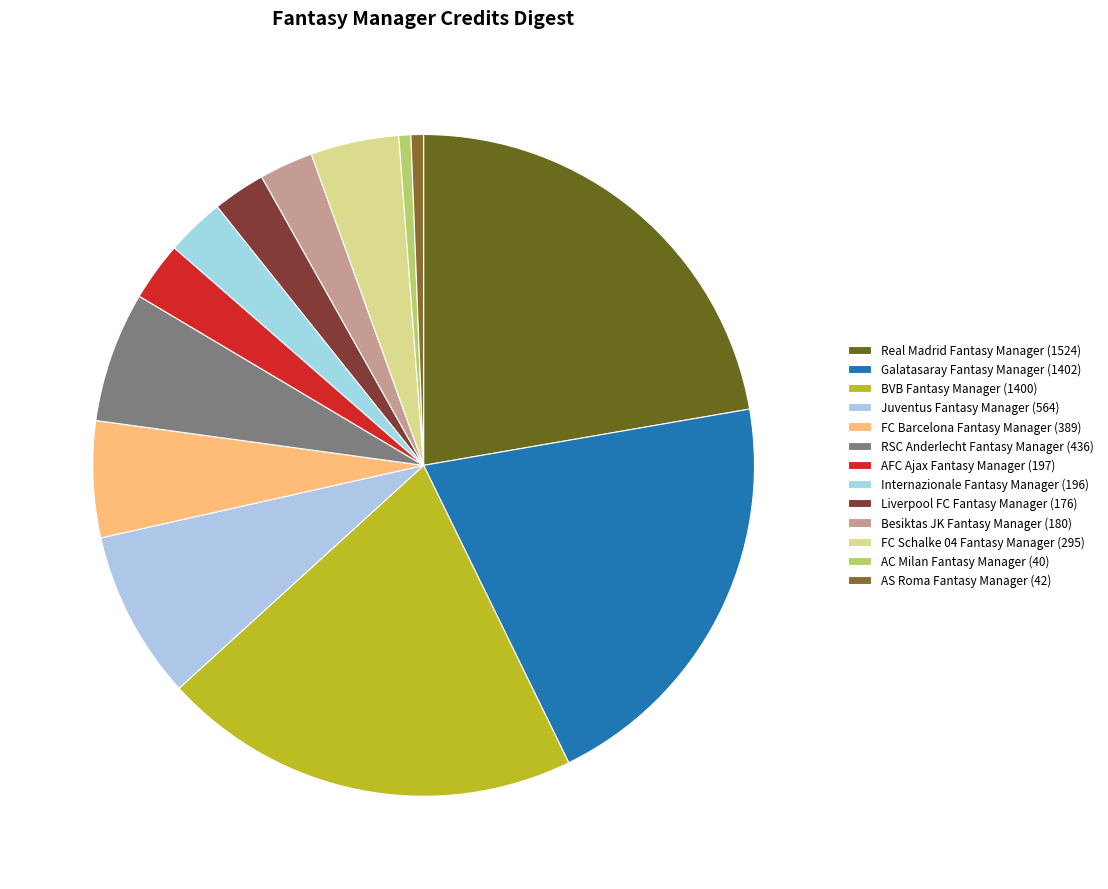

How many segments does this pie chart have?

13